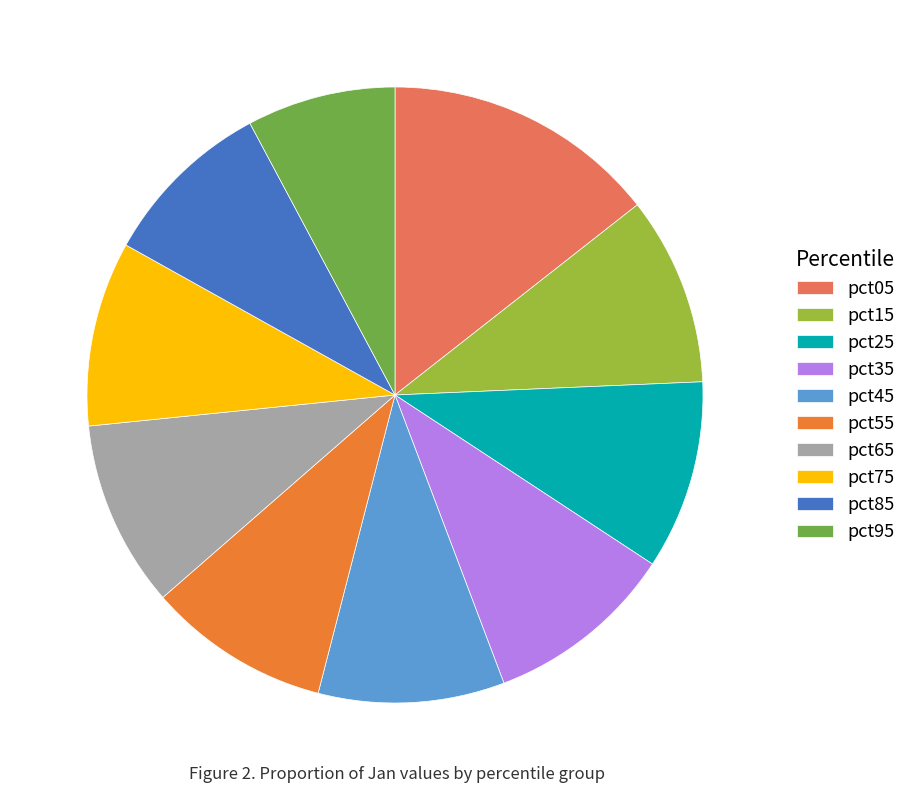

Does any single category account for the majority?

No